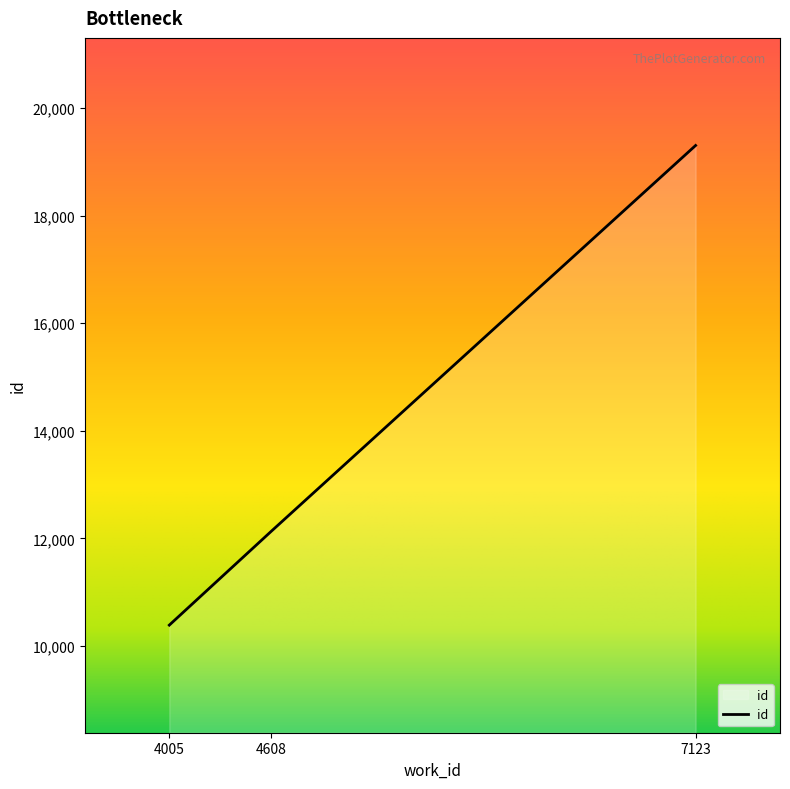

The value at 7123 is 31626. True or false?

False